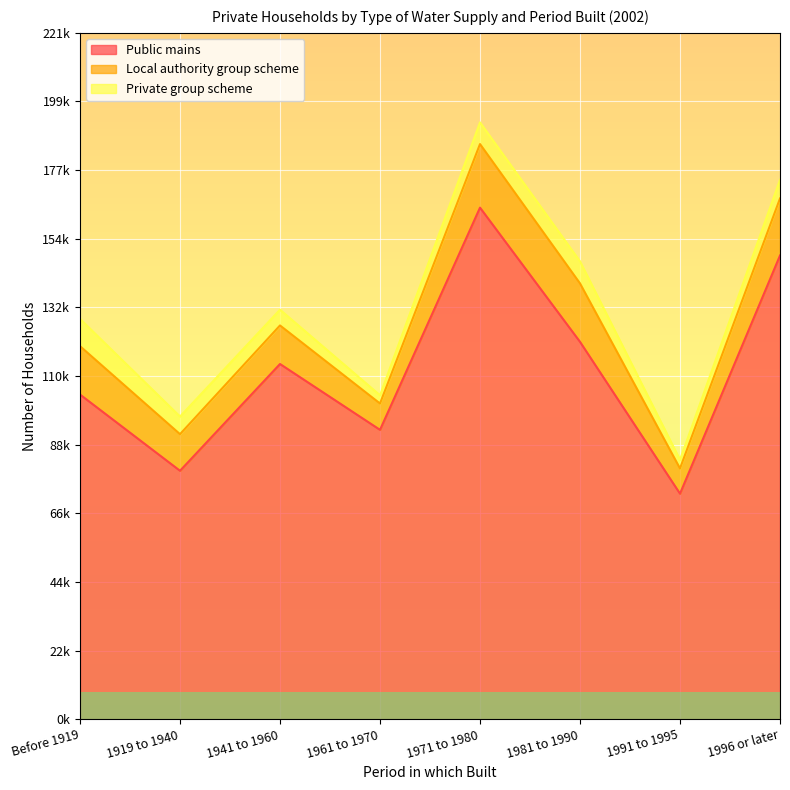

True or false: Local authority group scheme and Private group scheme intersect in this chart.

False